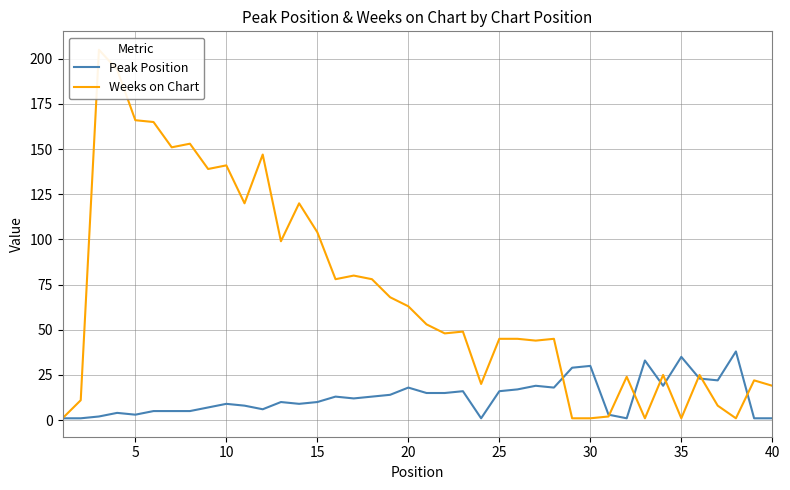

What is the maximum value for Weeks on Chart?

205